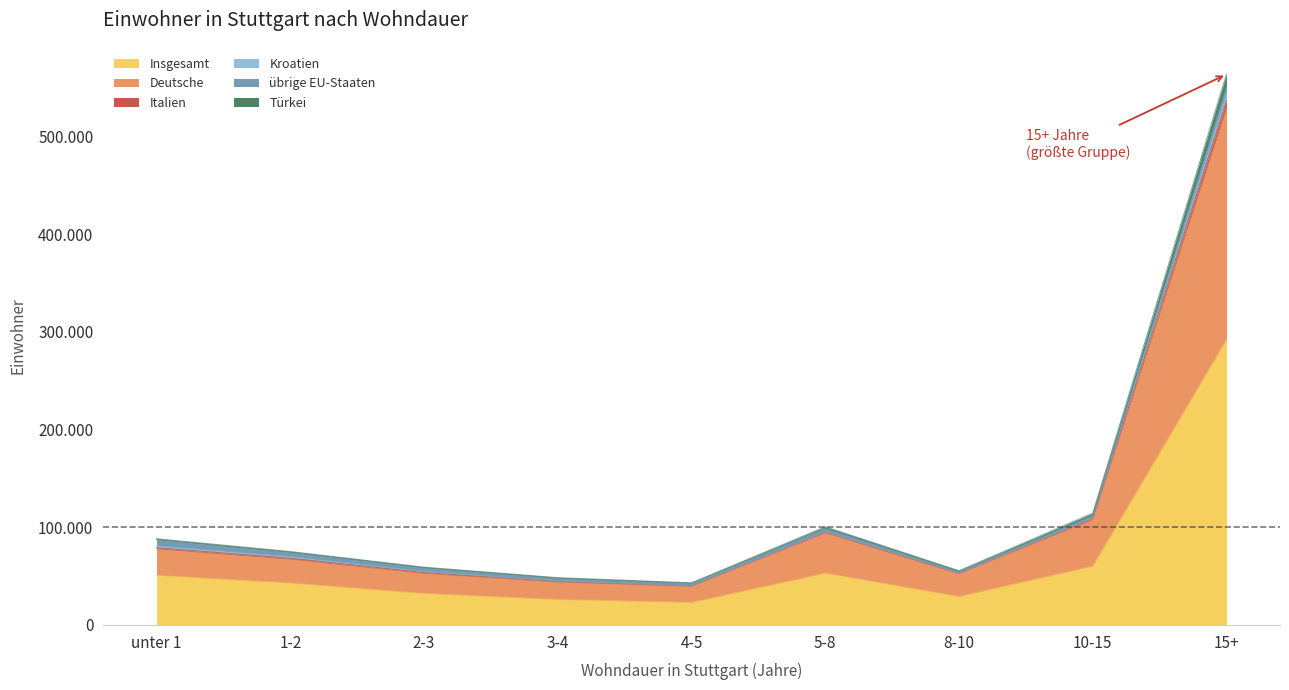

Which category has the highest value in the Insgesamt series?

15+